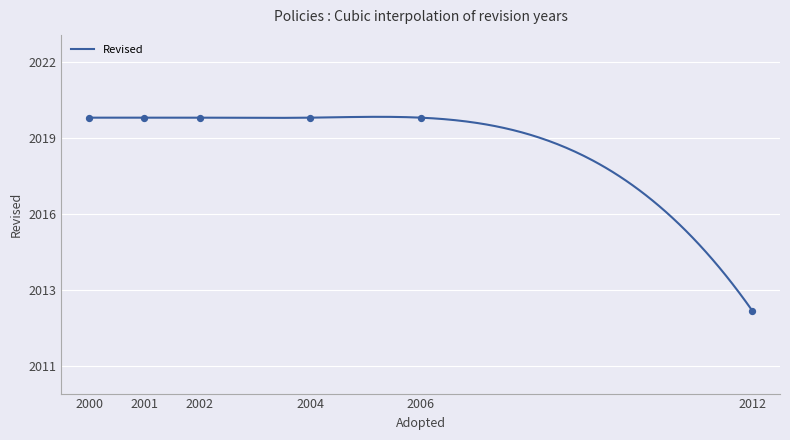

Between 2002 and 2001, which is larger?

2002